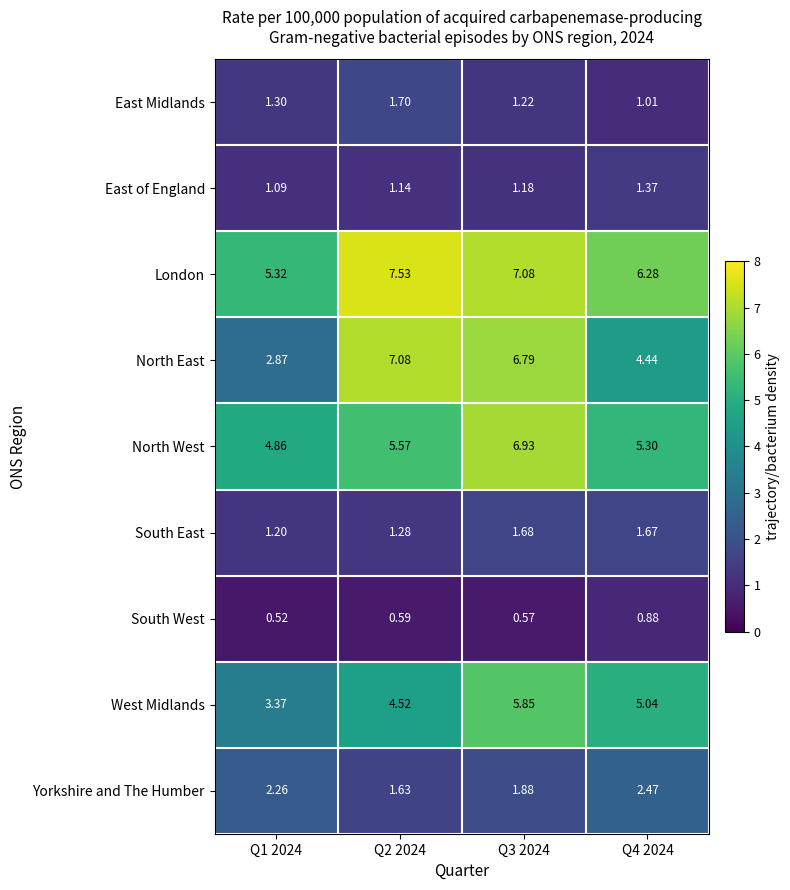

List the series in order of their peak value, highest first.

London, North East, North West, West Midlands, Yorkshire and The Humber, East Midlands, South East, East of England, South West